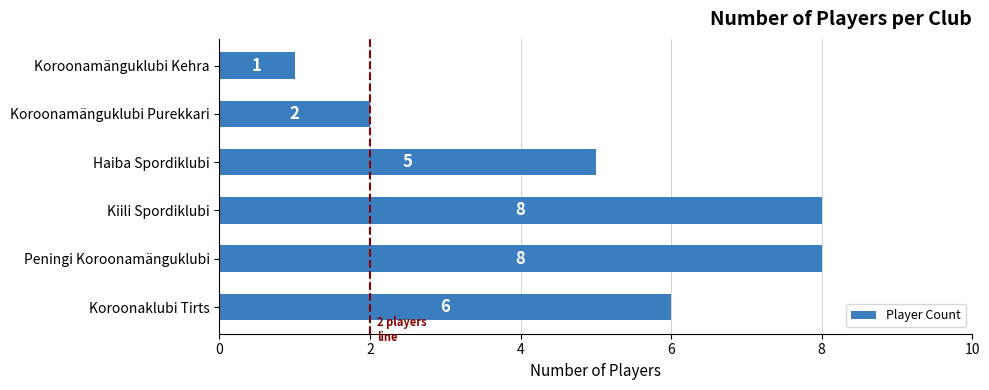

Which has a higher value, Peningi Koroonamänguklubi or Koroonamänguklubi Kehra?

Peningi Koroonamänguklubi